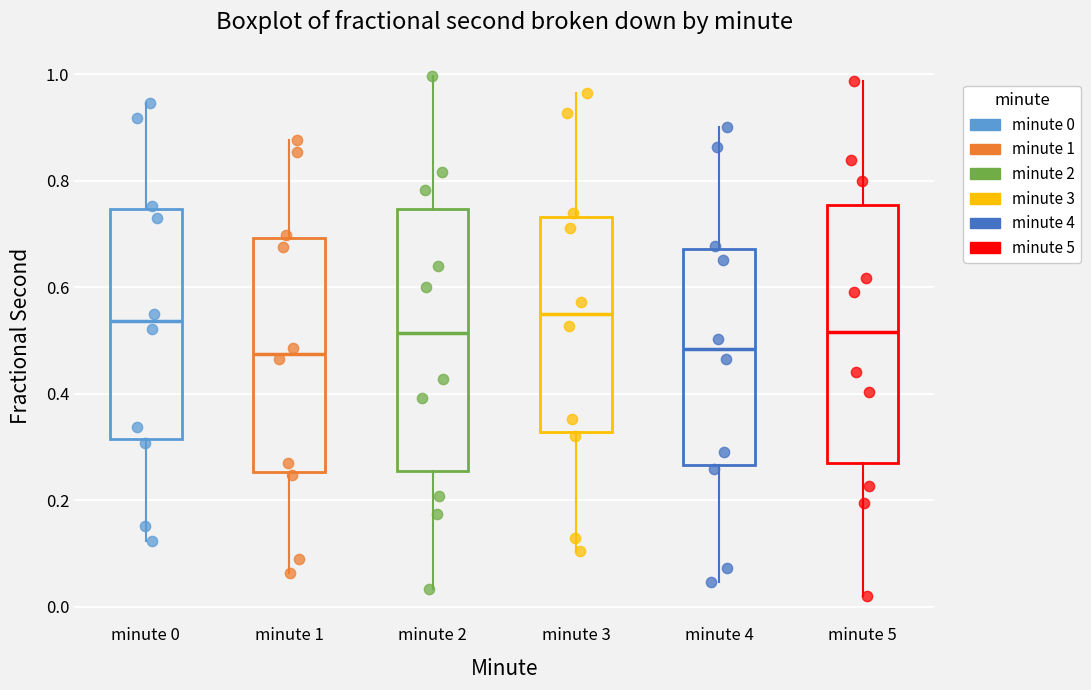

Reading left to right, transcribe this box plot: for each box, give where its median line is, the range the box spans, and where its two whiskers end, as read against the y-axis. The values are not printed on the chart, so give them approximately, as read against the axis.

minute 0: median 0.54, box 0.32 to 0.74, whiskers 0.12 to 0.94
minute 1: median 0.48, box 0.26 to 0.70, whiskers 0.06 to 0.88
minute 2: median 0.52, box 0.26 to 0.74, whiskers 0.04 to 1.00
minute 3: median 0.54, box 0.32 to 0.74, whiskers 0.10 to 0.96
minute 4: median 0.48, box 0.26 to 0.68, whiskers 0.04 to 0.90
minute 5: median 0.52, box 0.28 to 0.76, whiskers 0.02 to 0.98